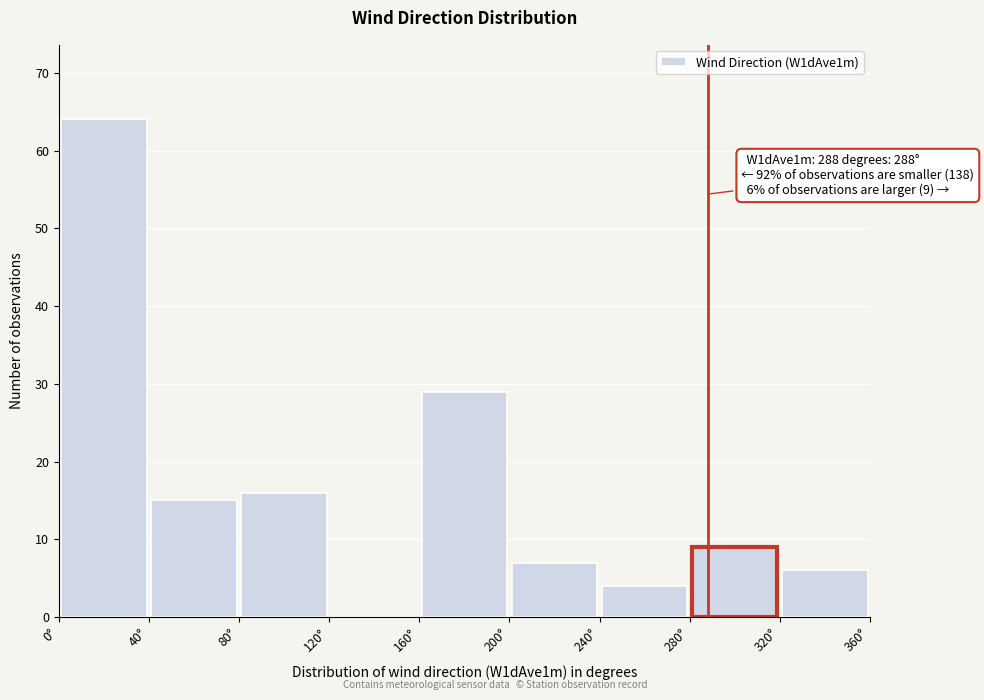

Which range on the x-axis has the tallest bar?

0 to 40